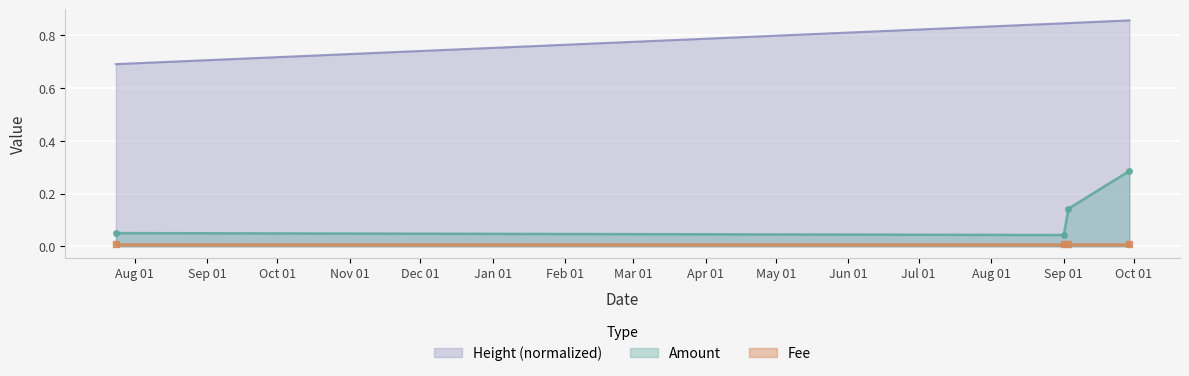

True or false: Height (normalized) and Amount cross at least once.

False